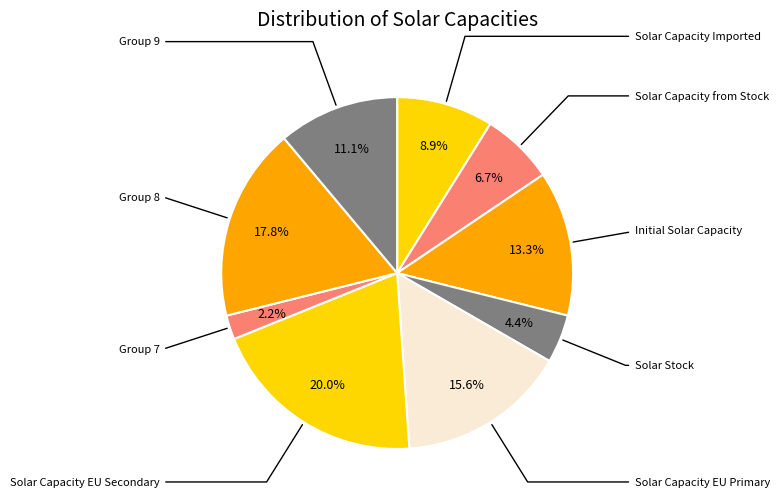

Count the number of slices in the pie.

9